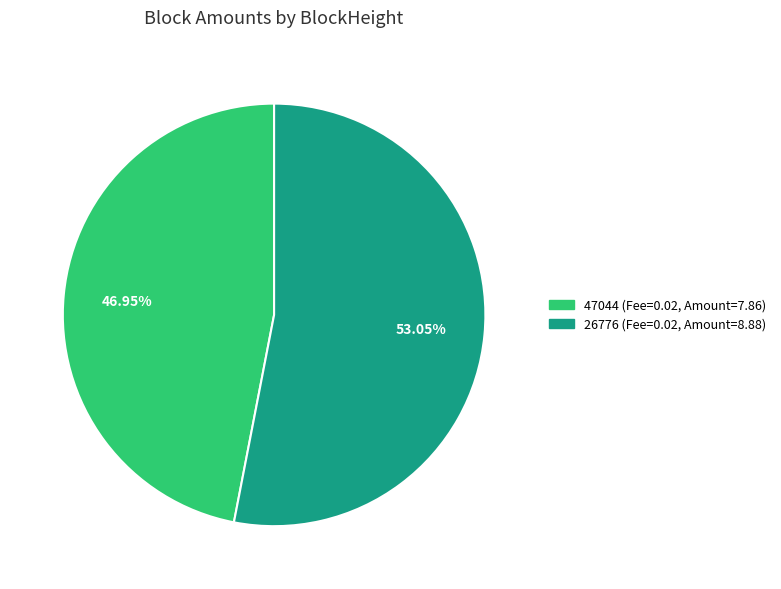

Which slice is the smallest?

47044